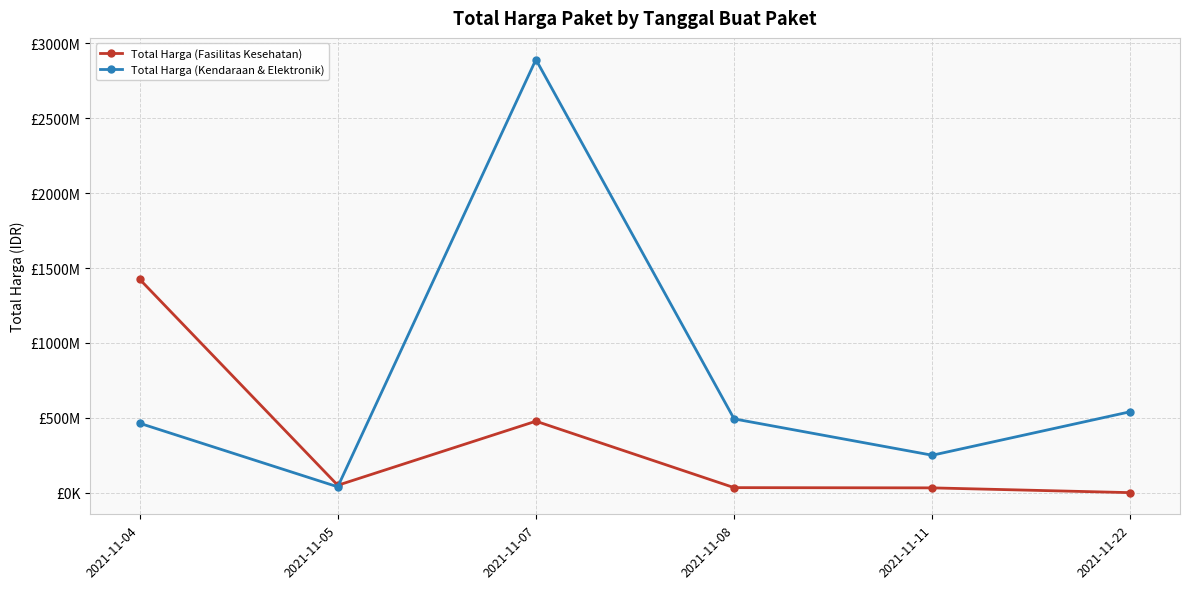

Which series ends up on top after the final intersection of Total Harga (Kendaraan & Elektronik) and Total Harga (Fasilitas Kesehatan)?

Total Harga (Kendaraan & Elektronik)